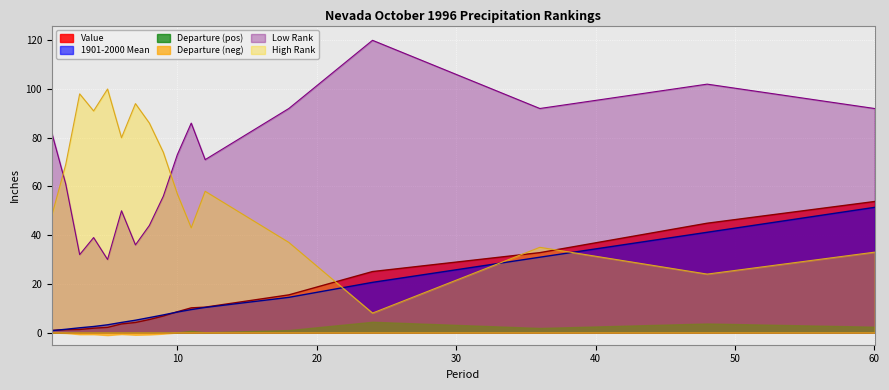

The Low Rank series shows 42.3 at 60. True or false?

False